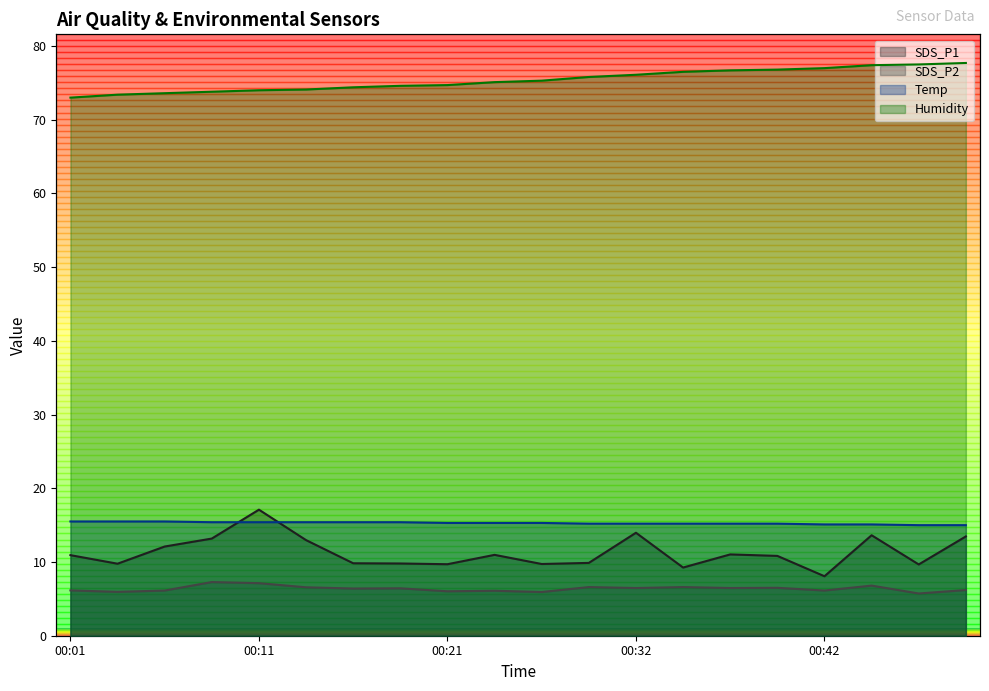

Which series has the largest total across all categories?

Humidity